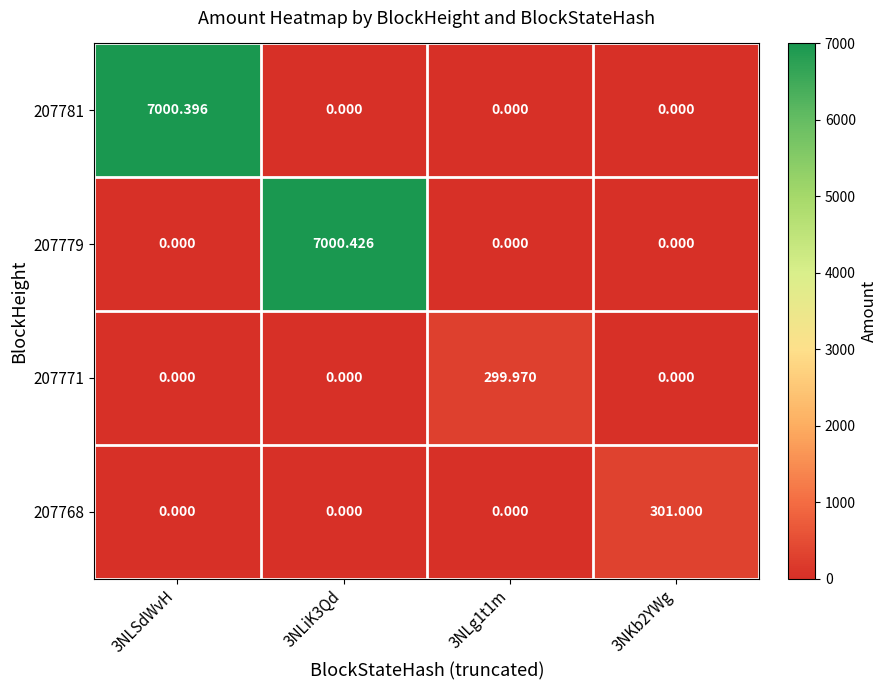

Is the value of 207771 at 3NLg1t1m greater than the value of 207781 at 3NLiK3Qd?

Yes